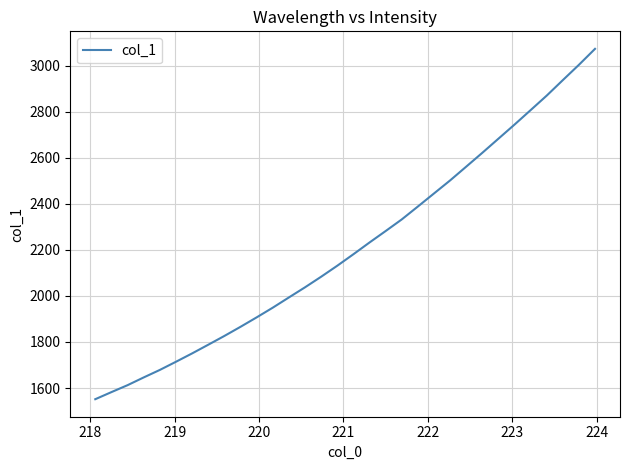

What is the maximum value shown in the chart?

3072.3